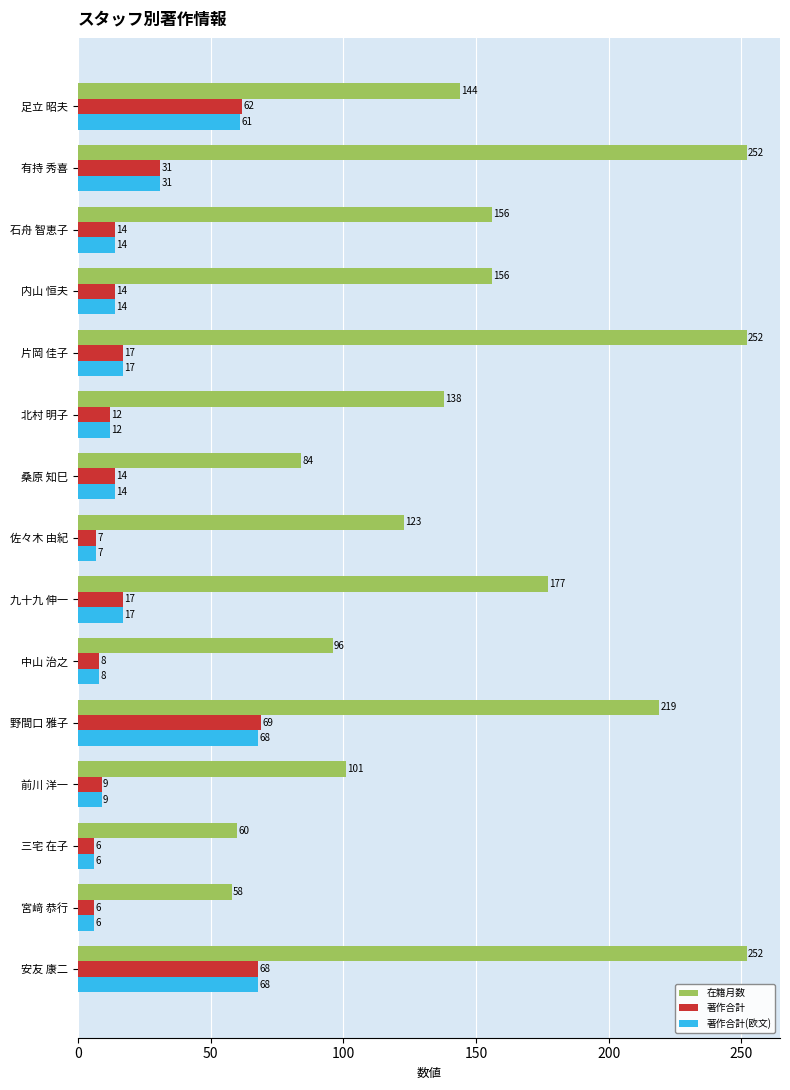

List the series in order of their peak value, lowest first.

著作合計(欧文), 著作合計, 在籍月数